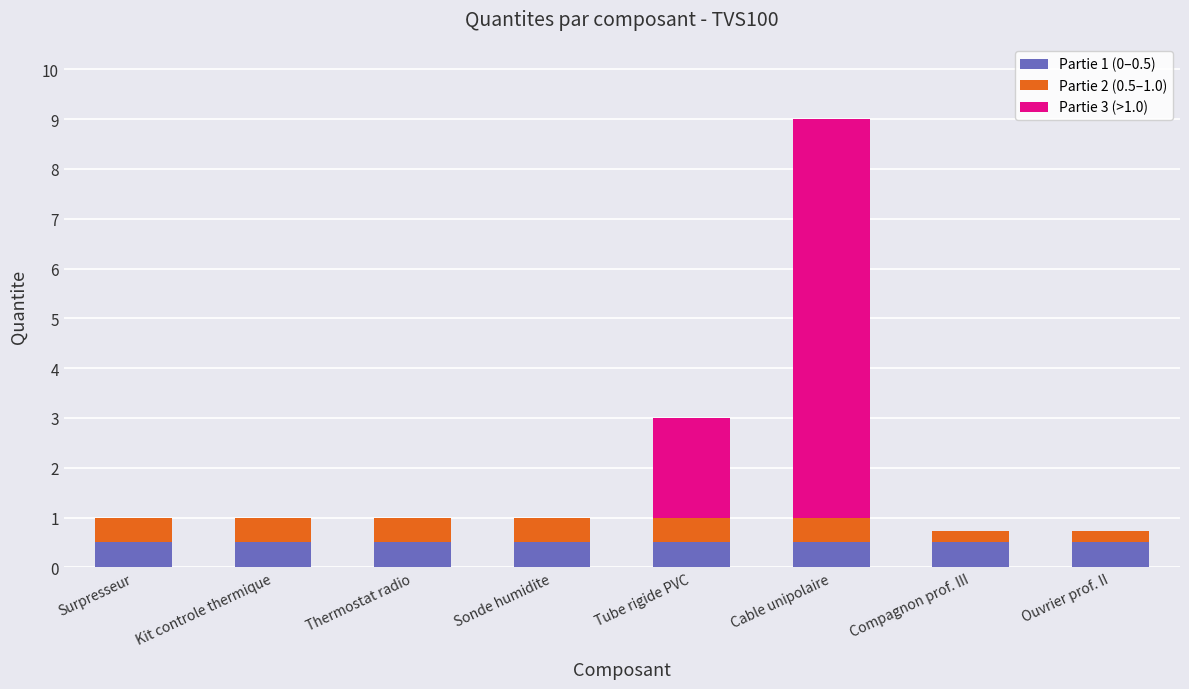

Is it true that Partie 1 (0–0.5) equals 0.5 at Thermostat radio?

True